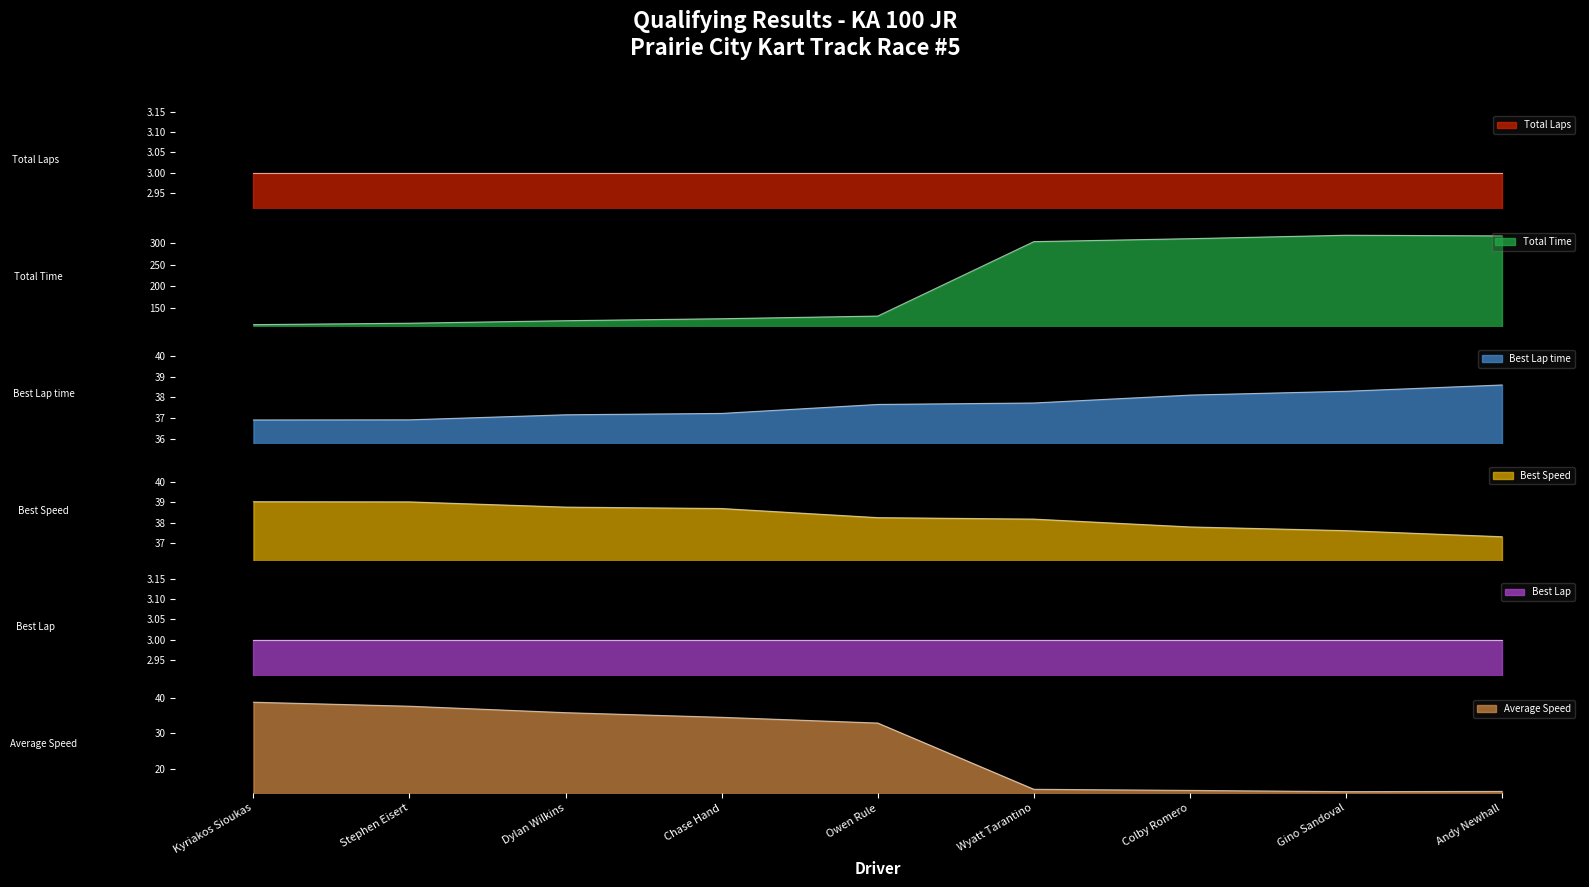

What is the difference between the maximum and minimum values in the Best Speed series?

1.7